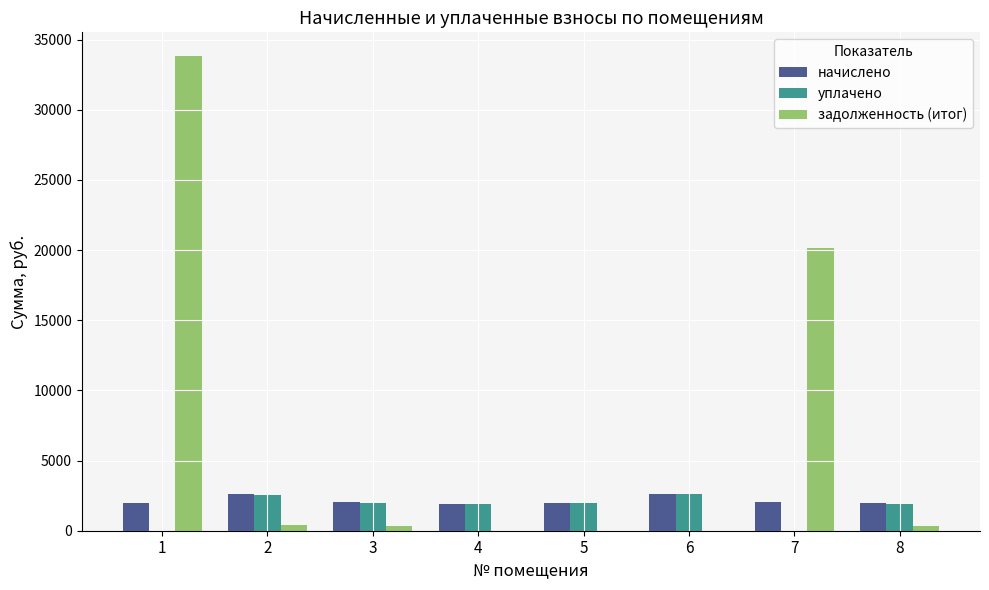

Which series has the largest range (max minus min)?

задолженность (итог)